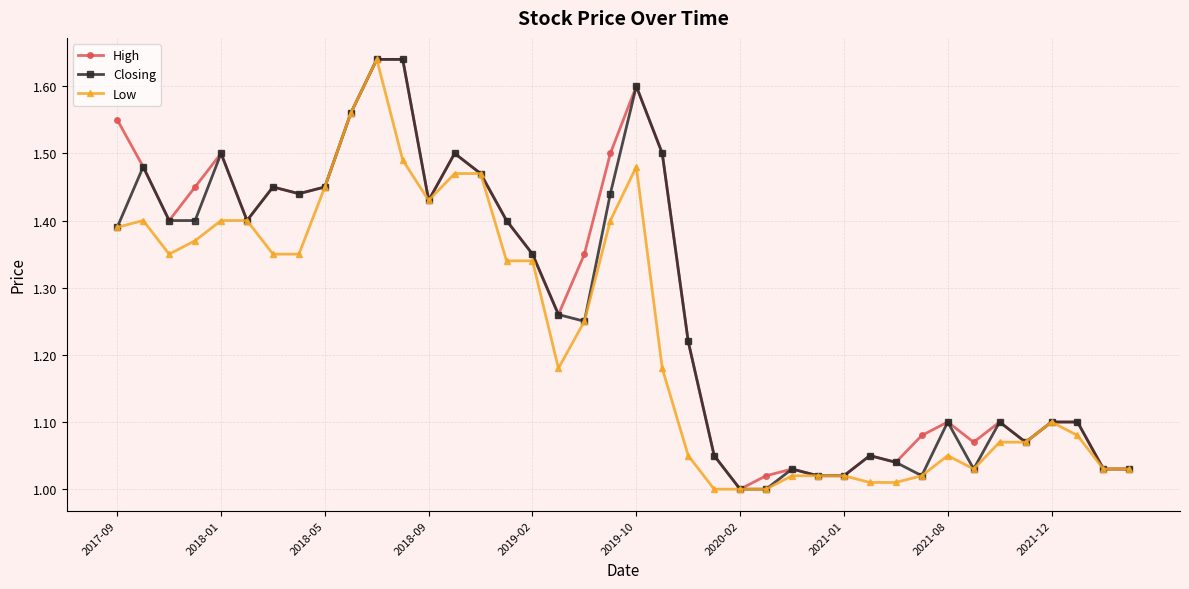

Which series has the largest total across all categories?

High